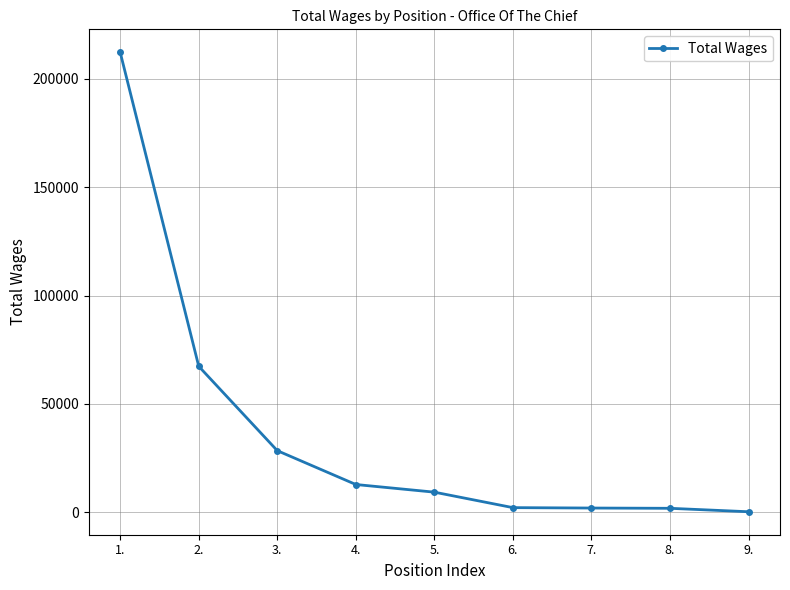

Where is the data nearest to the value 106241?

2.